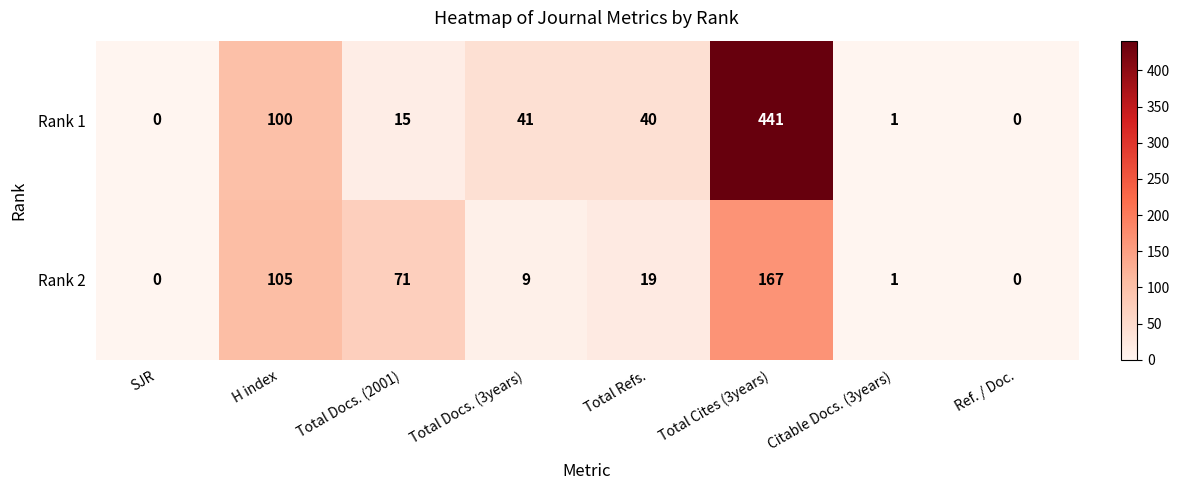

Which series has the largest total across all categories?

Rank 1